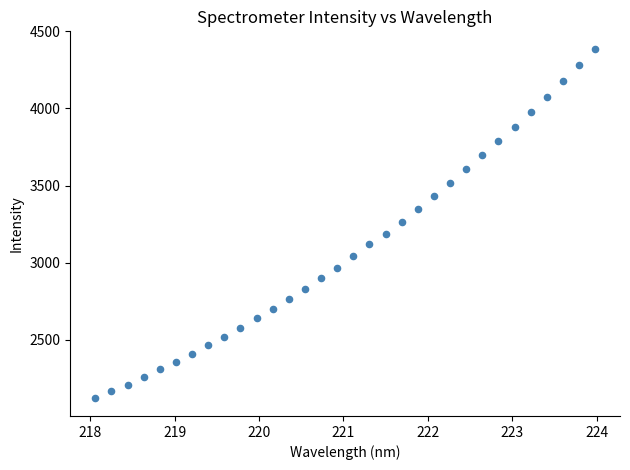

What is the range of Y values (max minus min)?

2268.6